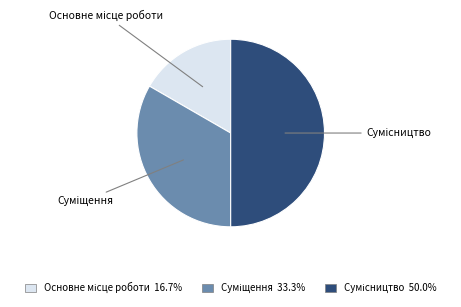

To the nearest percent, what is the difference between the largest and smallest slice percentages?

33%